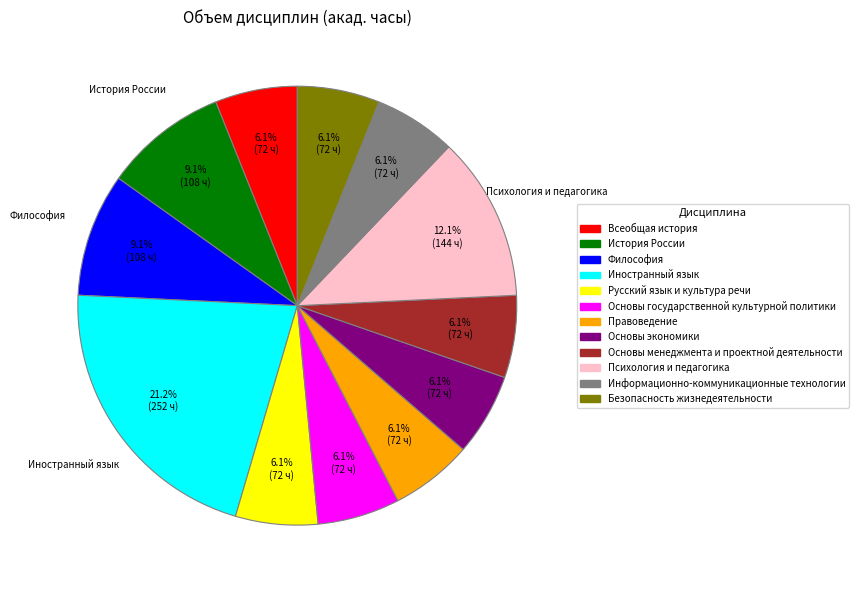

What is the ratio of the value at Психология и педагогика to the value at Иностранный язык?

0.6